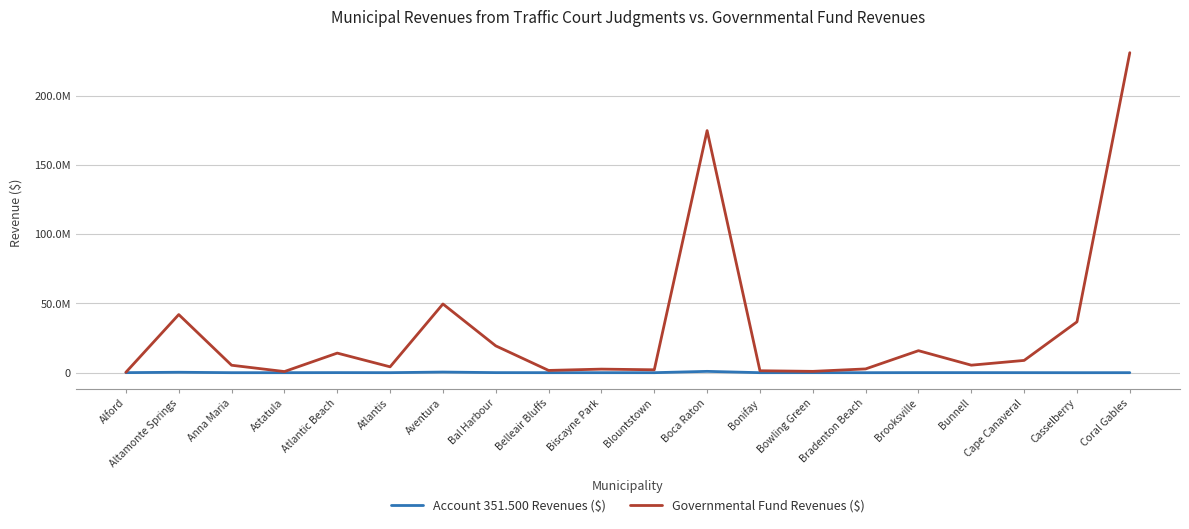

What is the difference between the maximum and minimum values in the Account 351.500 Revenues ($) series?

958147